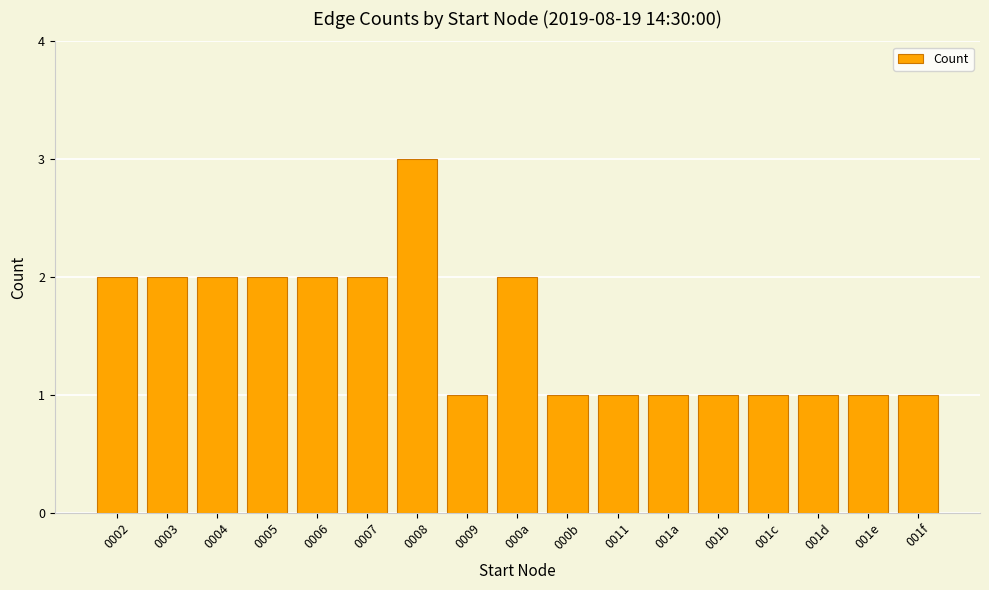

What is the value of the 5th bar from the left?

2